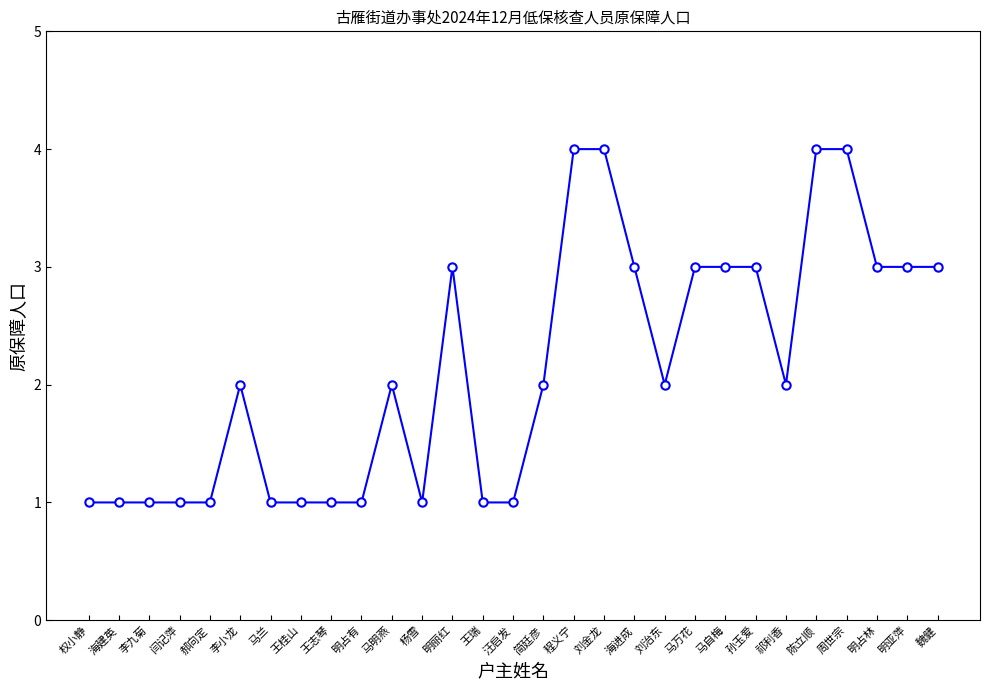

What is the average value?

2